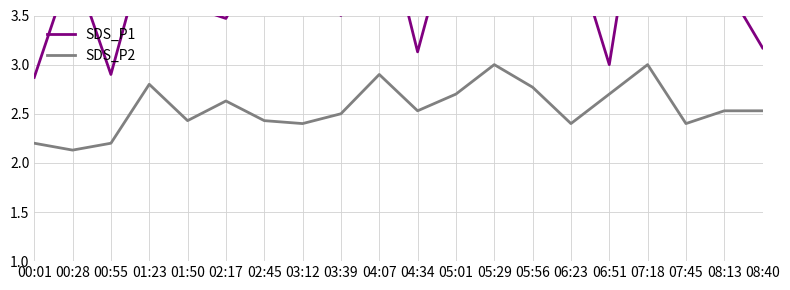

What is the difference between the highest and lowest values at 05:29?

2.6